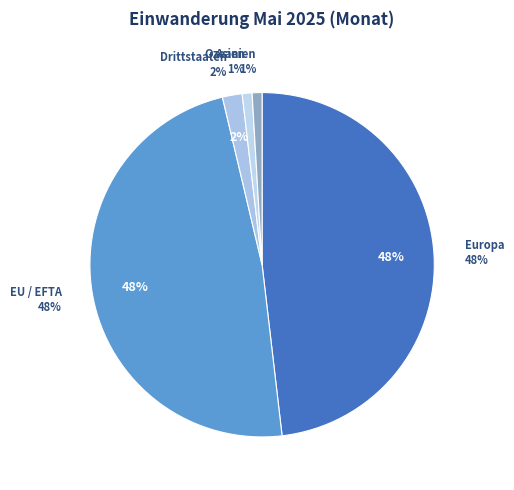

Between Europa and Ozeanien, which is larger?

Europa